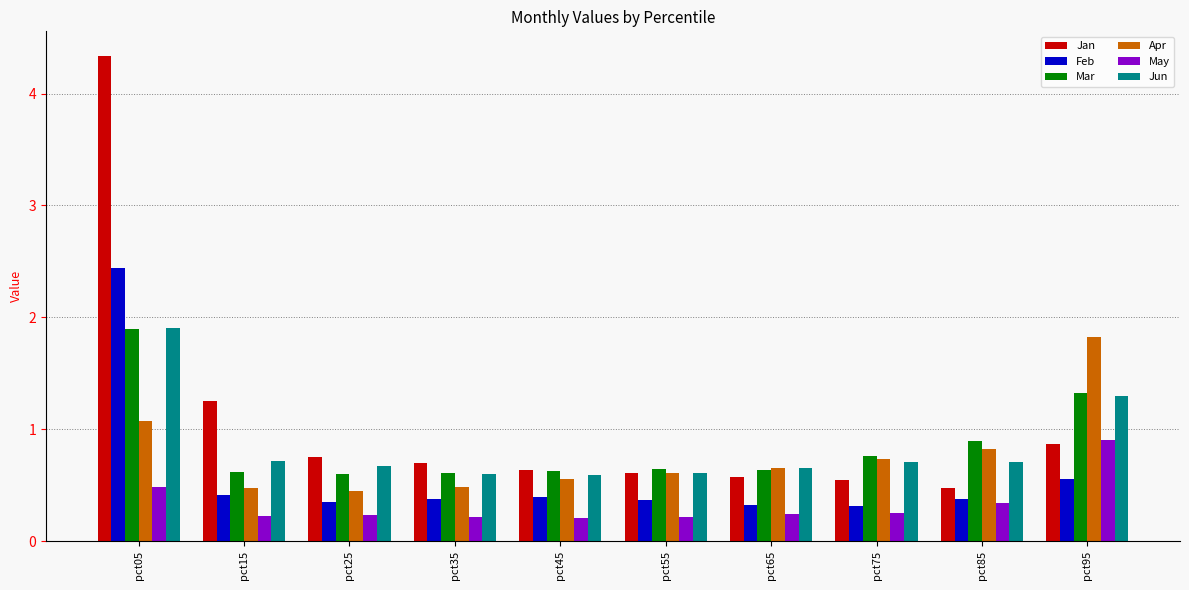

What is the maximum value shown in the chart?

4.3